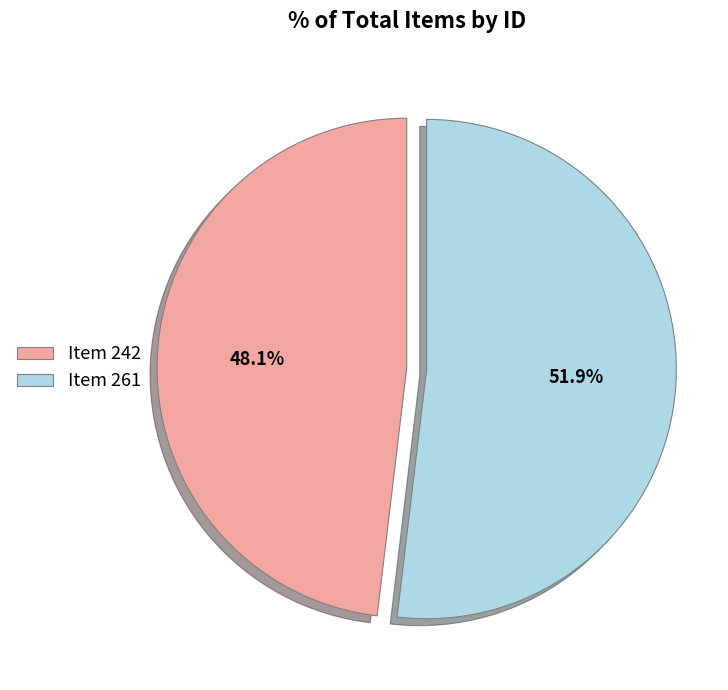

What percentage is the Item 261 slice, to the nearest percent?

52%